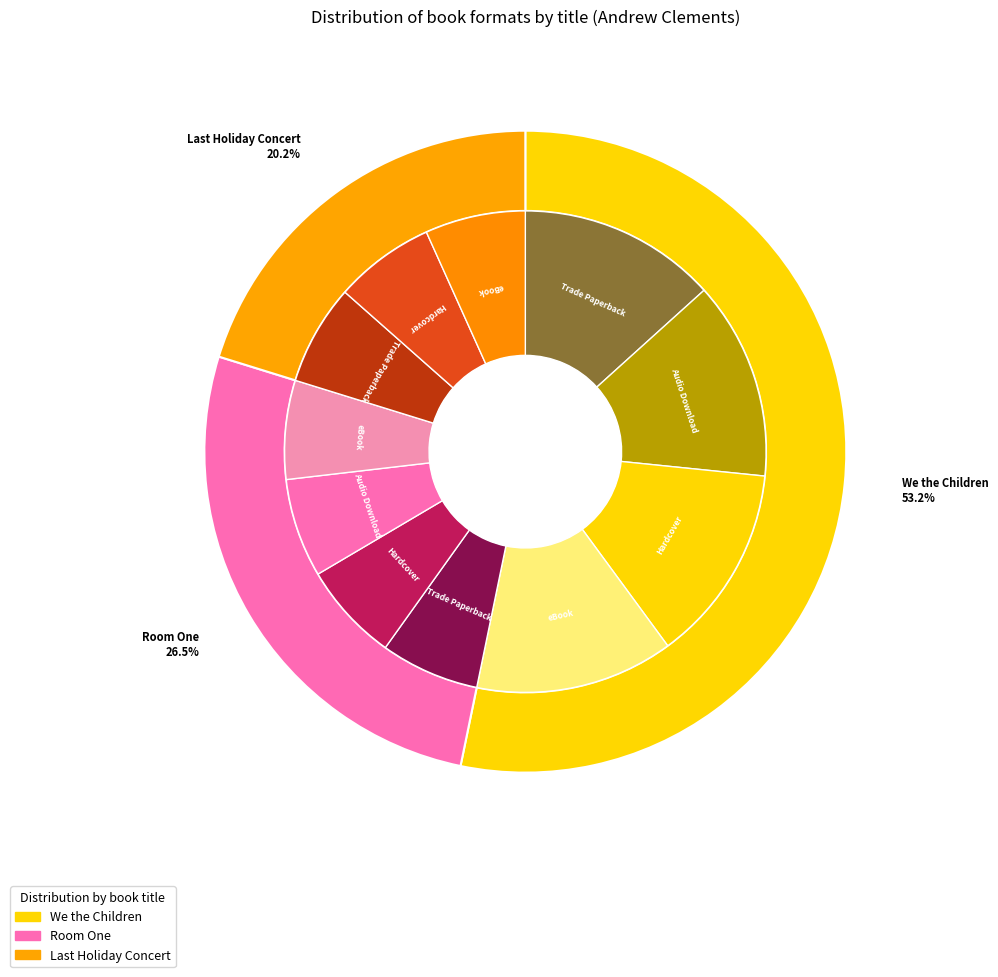

Which slice represents more than half of the pie?

We the Children